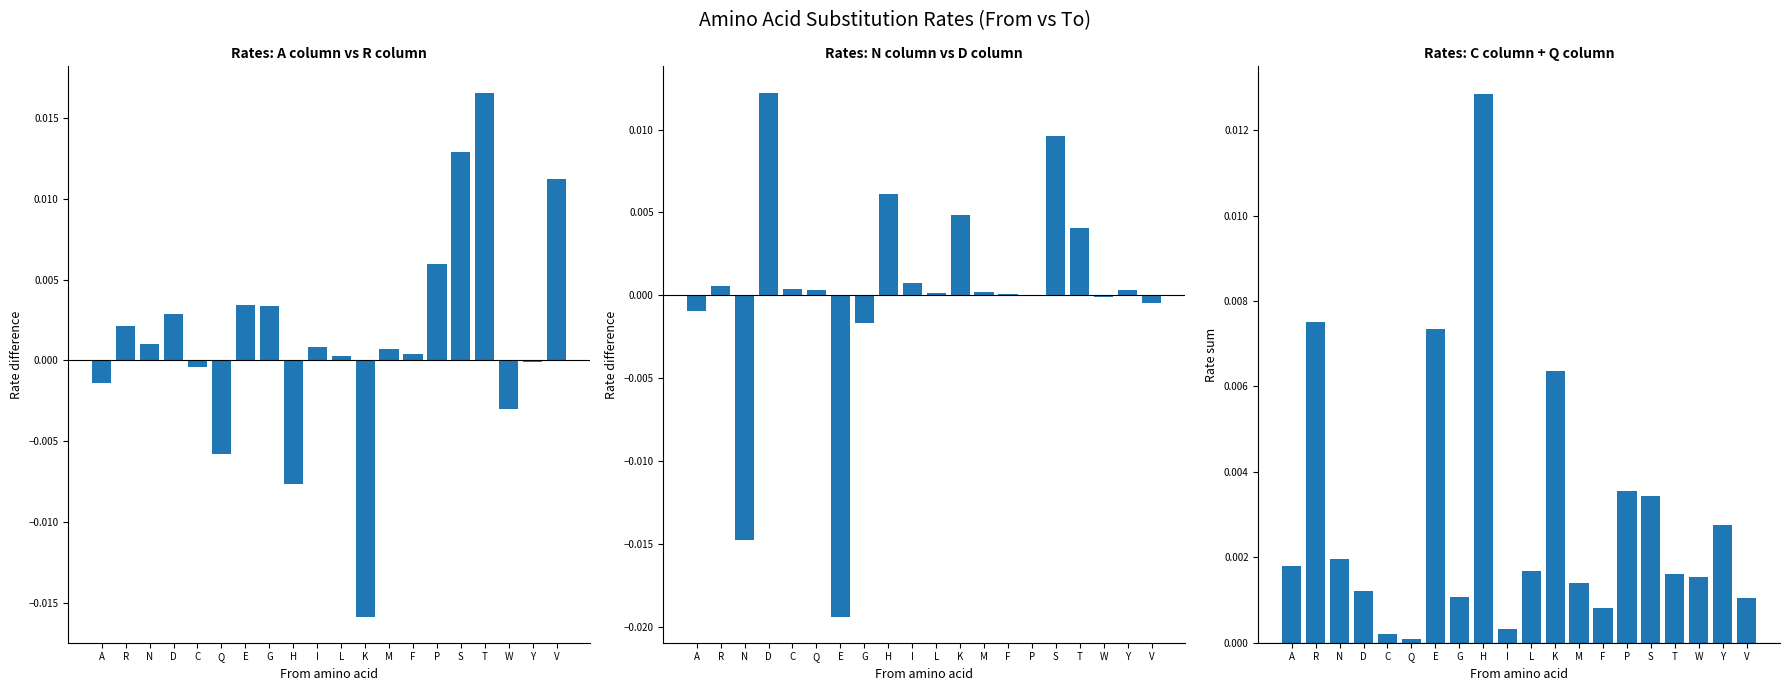

Which category has the lowest value across all series?

E